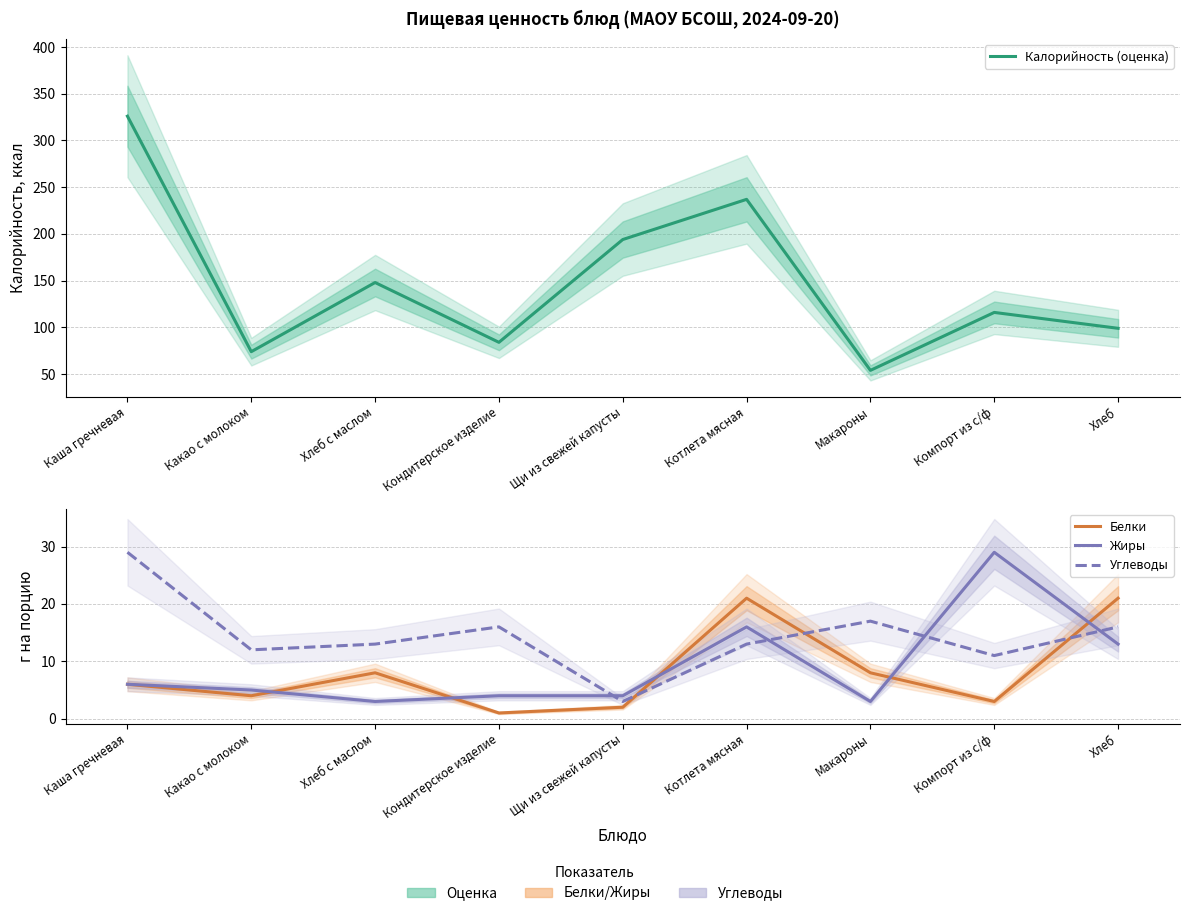

Is it true that Углеводы equals 29 at Каша гречневая?

True